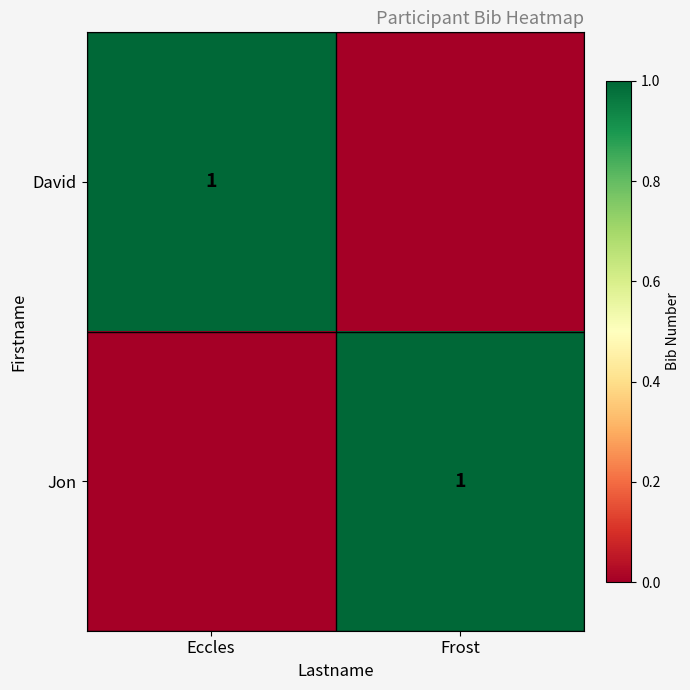

Which series has the largest total across all categories?

David